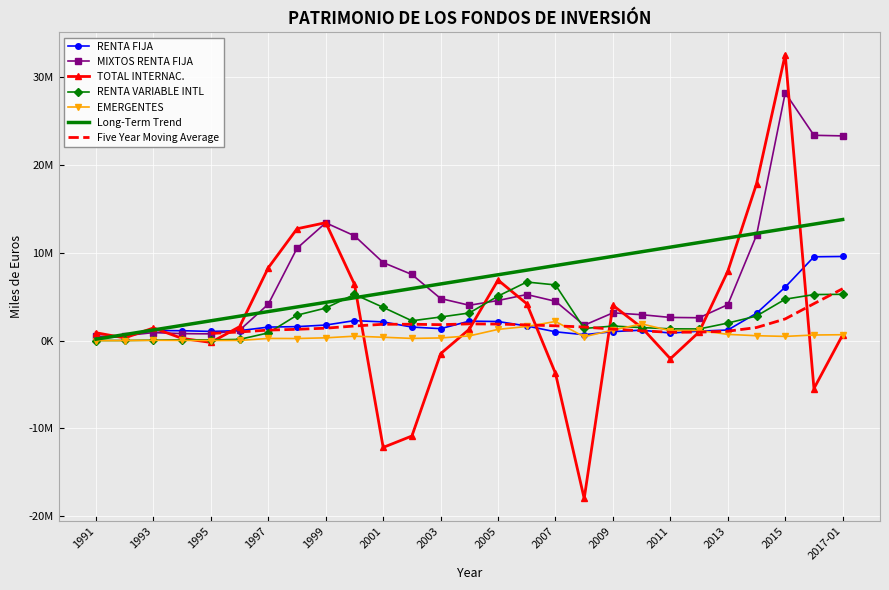

Is it true that RENTA VARIABLE INTL equals 3709020 at 1999?

True